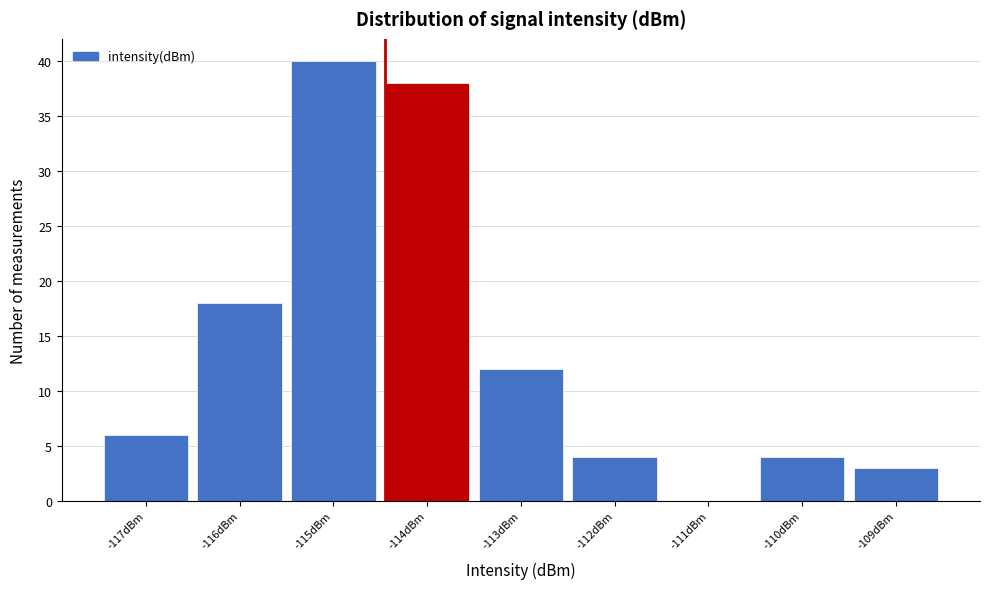

Reading left to right, what are all the values shown in this chart?

-117dBm=6	-116dBm=18	-115dBm=40	-114dBm=38	-113dBm=12	-112dBm=4	-111dBm=0	-110dBm=4	-109dBm=3